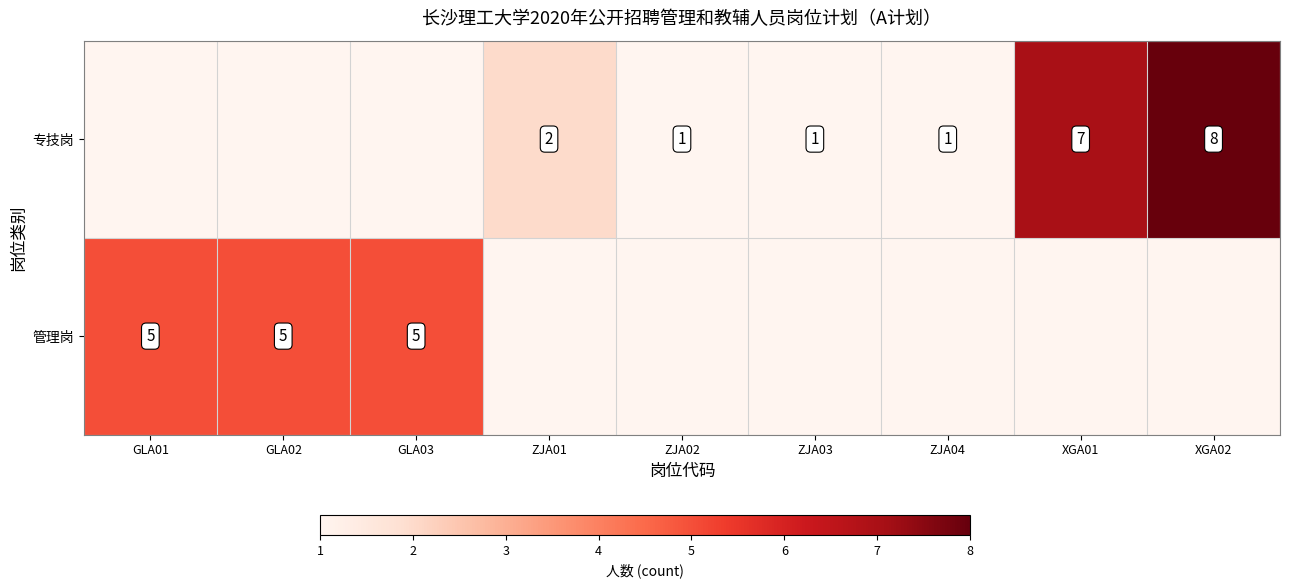

True or false: 管理岗 has a value of 2 at GLA02.

False